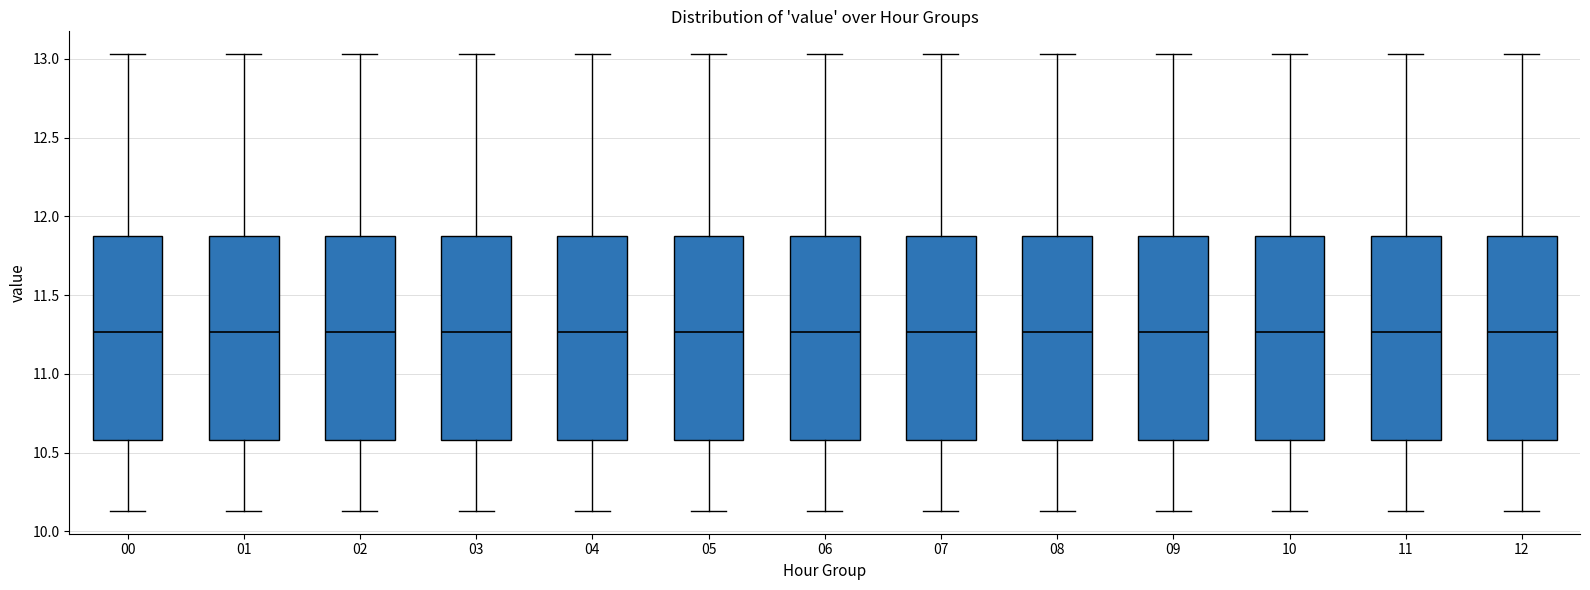

Where does the median line of the box at x = 08 sit on the y-axis? The values are not printed on the chart, so give them approximately, as read against the axis.

11.25